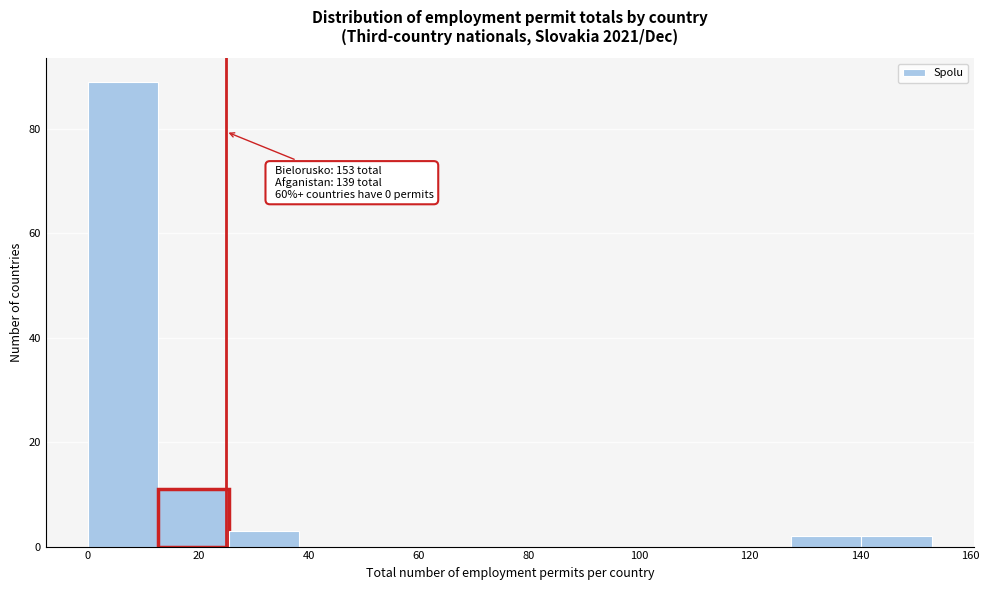

Over which range of the x-axis is the bar tallest?

0 to 12